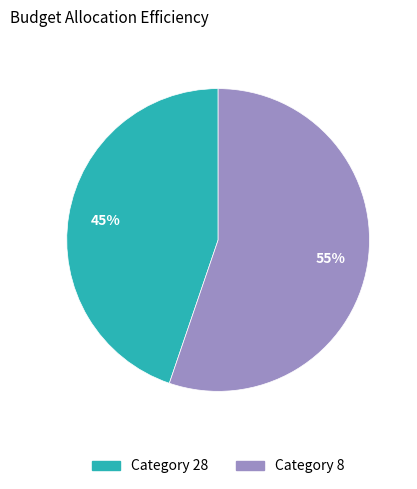

Is there a majority slice in this chart?

Yes